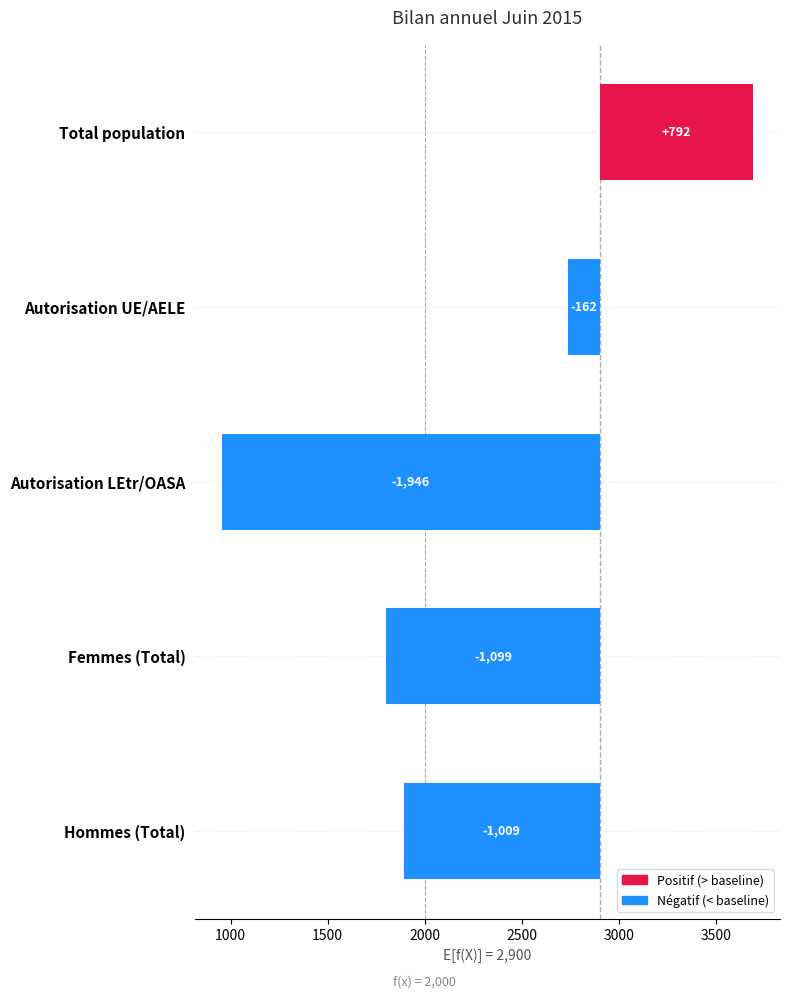

True or false: the data shows -1946 at Autorisation LEtr/OASA.

True